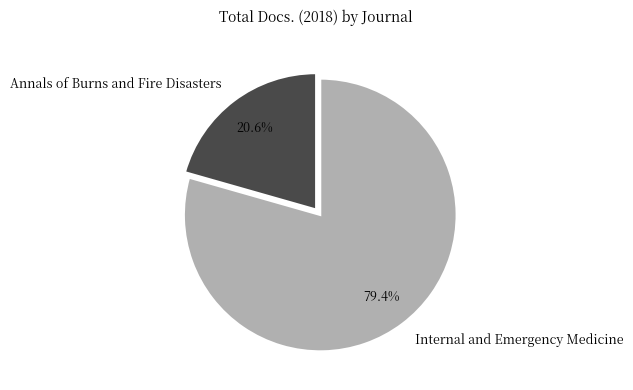

Which slice is the largest?

Internal and Emergency Medicine